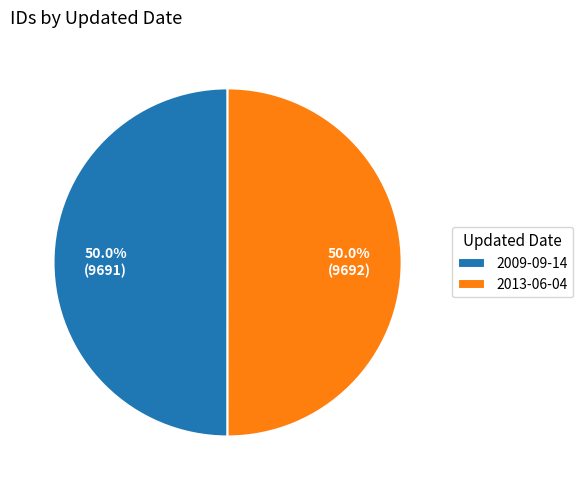

Is the sum of 2013-06-04 and 2009-09-14 greater than half?

Yes